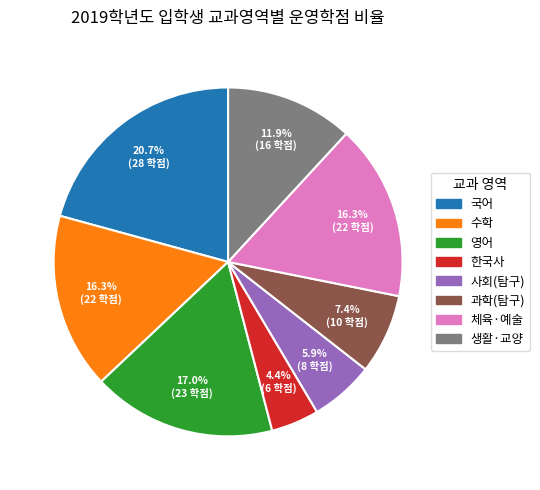

Which category has the smallest portion of the pie?

한국사